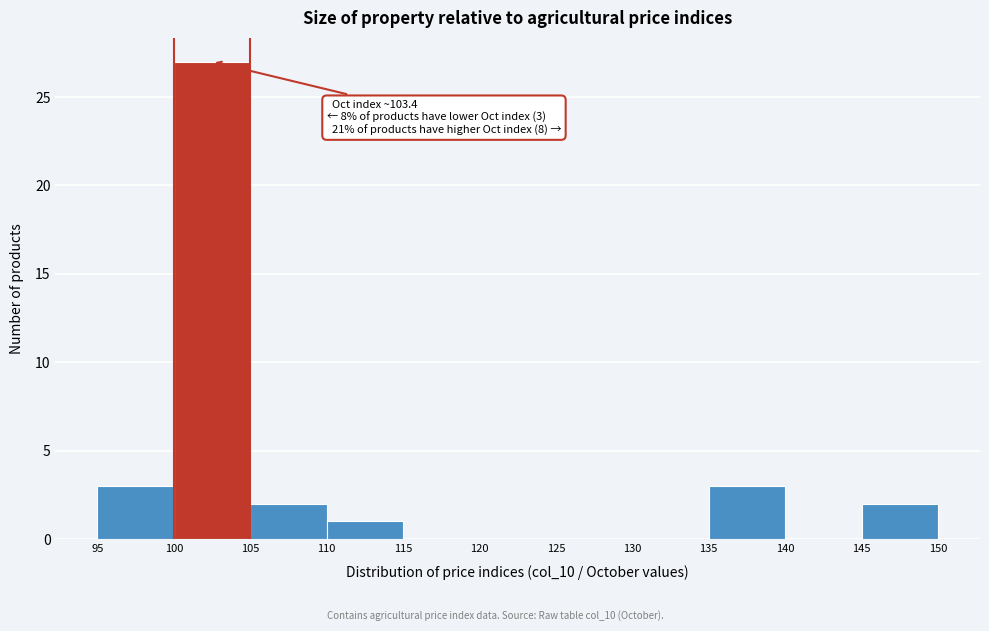

Over which range of the x-axis is the bar tallest?

100 to 105